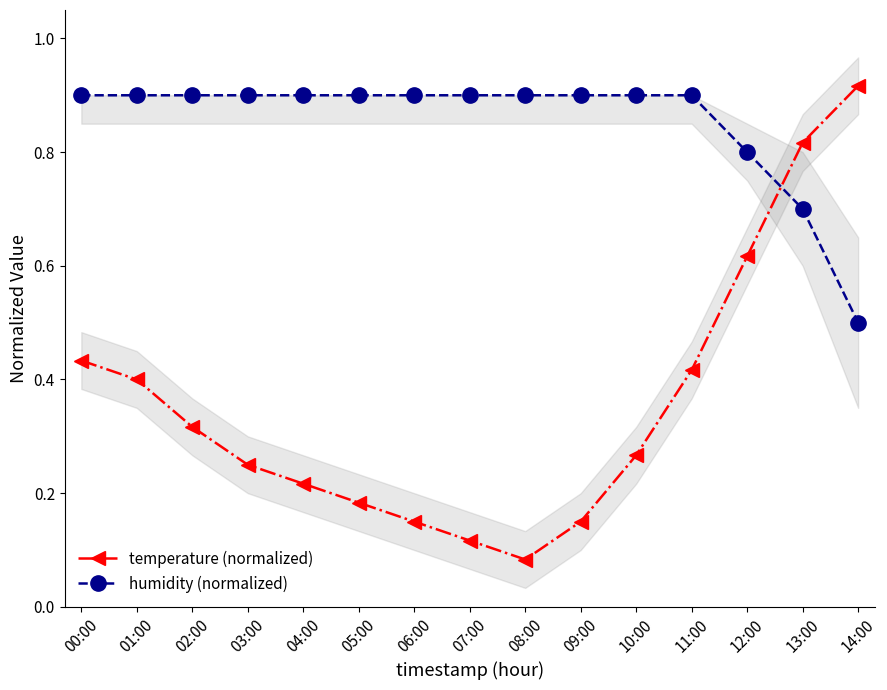

The value of temperature (normalized) at 12:00 is 0.6. True or false?

True